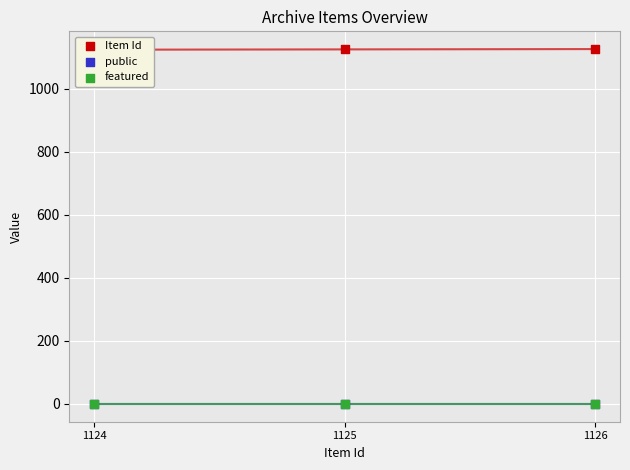

What is the total value across all series at 1126?

1127